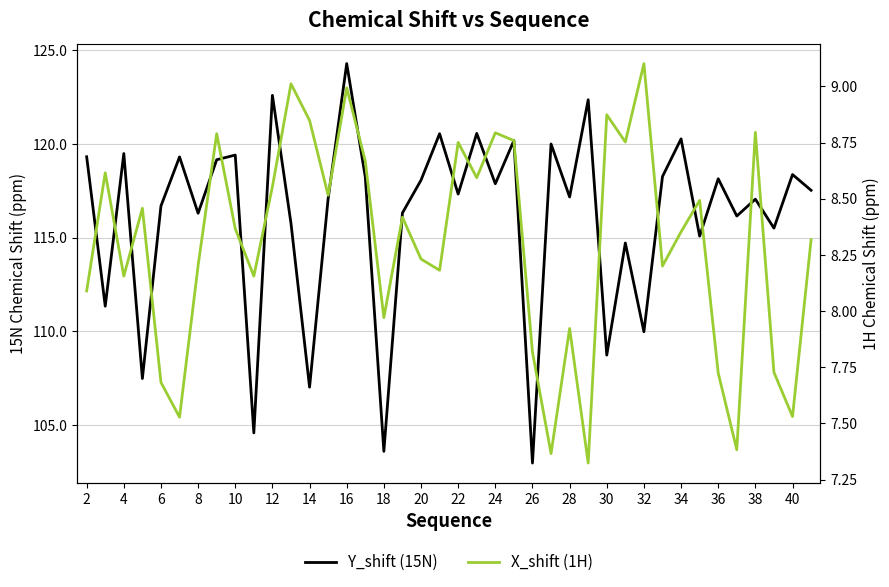

Does the chart have visible grid lines?

Yes